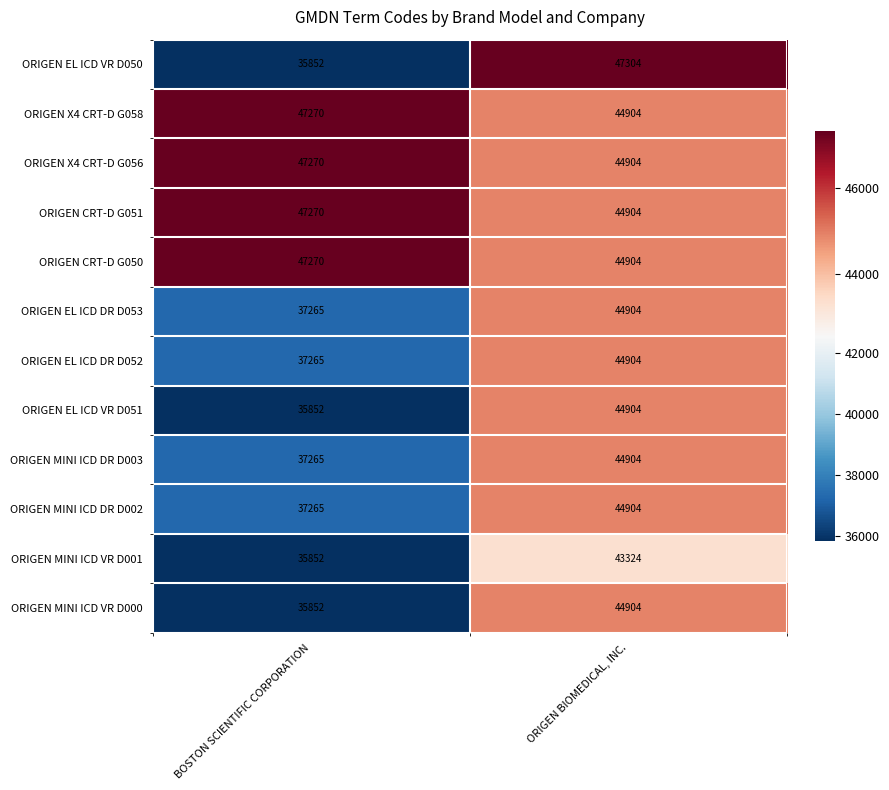

The value of ORIGEN X4 CRT-D G056 at BOSTON SCIENTIFIC CORPORATION is 47270. True or false?

True